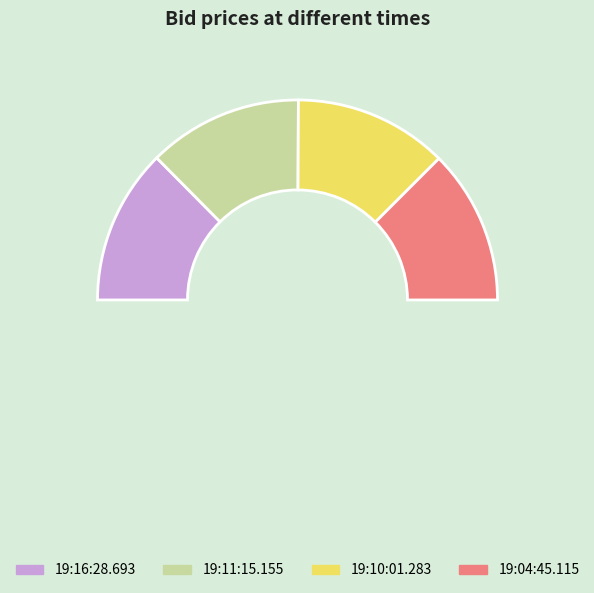

Count the number of slices in the pie.

4